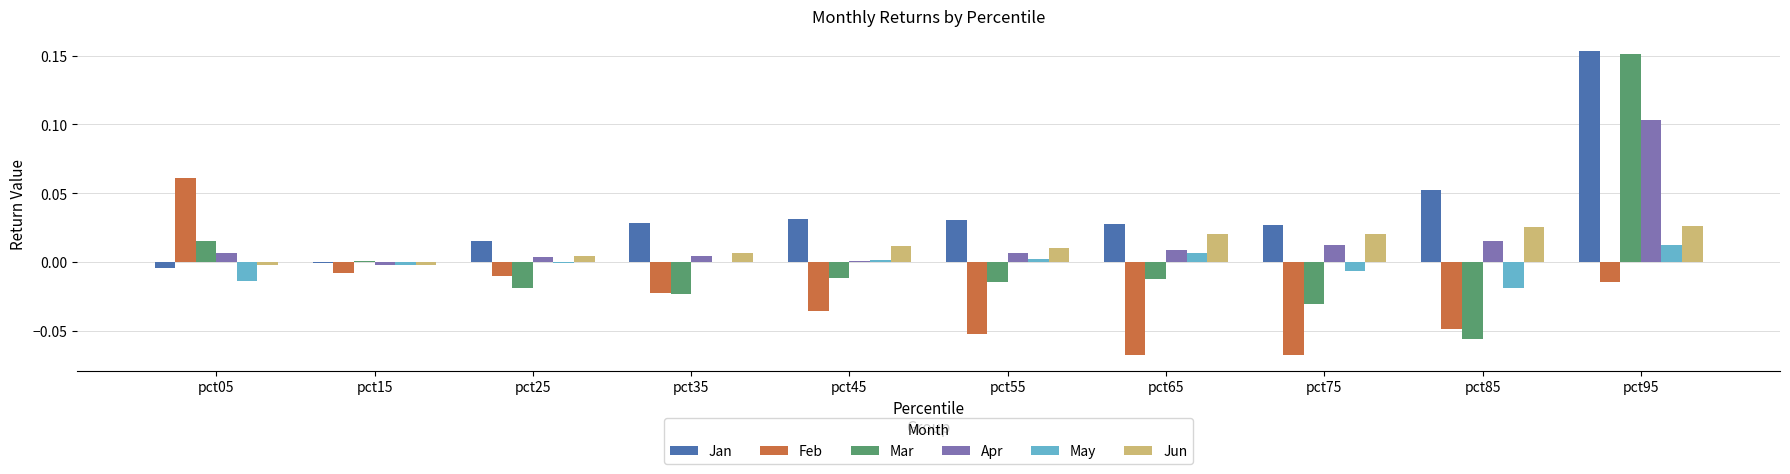

Which category has the highest value in the Mar series?

pct95